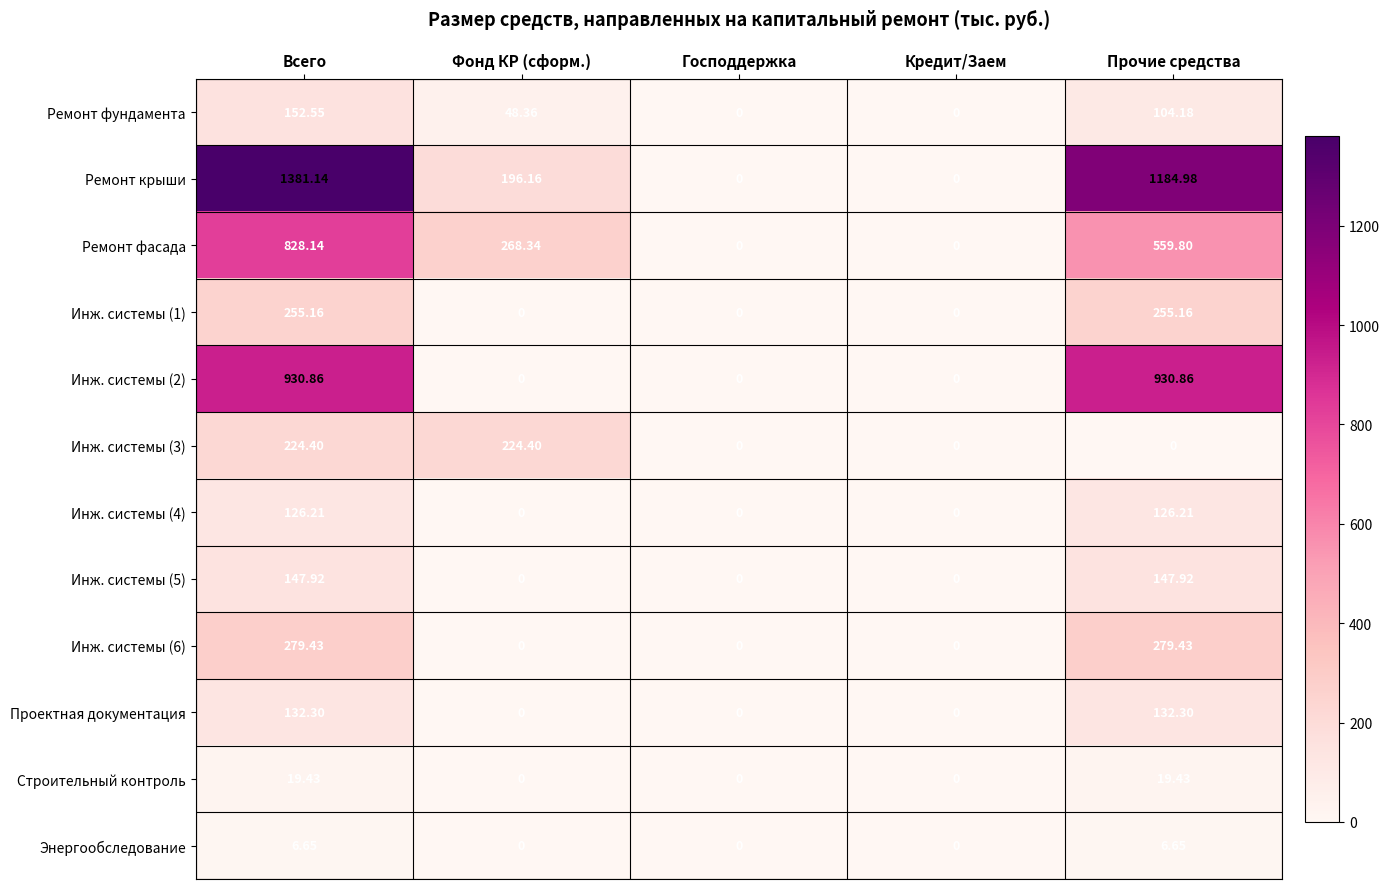

How many values in the Ремонт фасада series exceed 268?

3